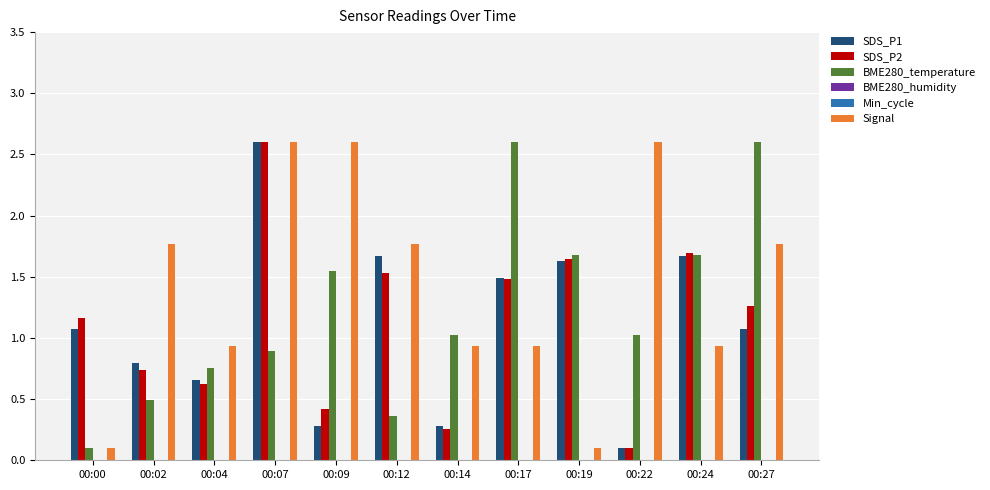

Count the number of categories in the chart.

12